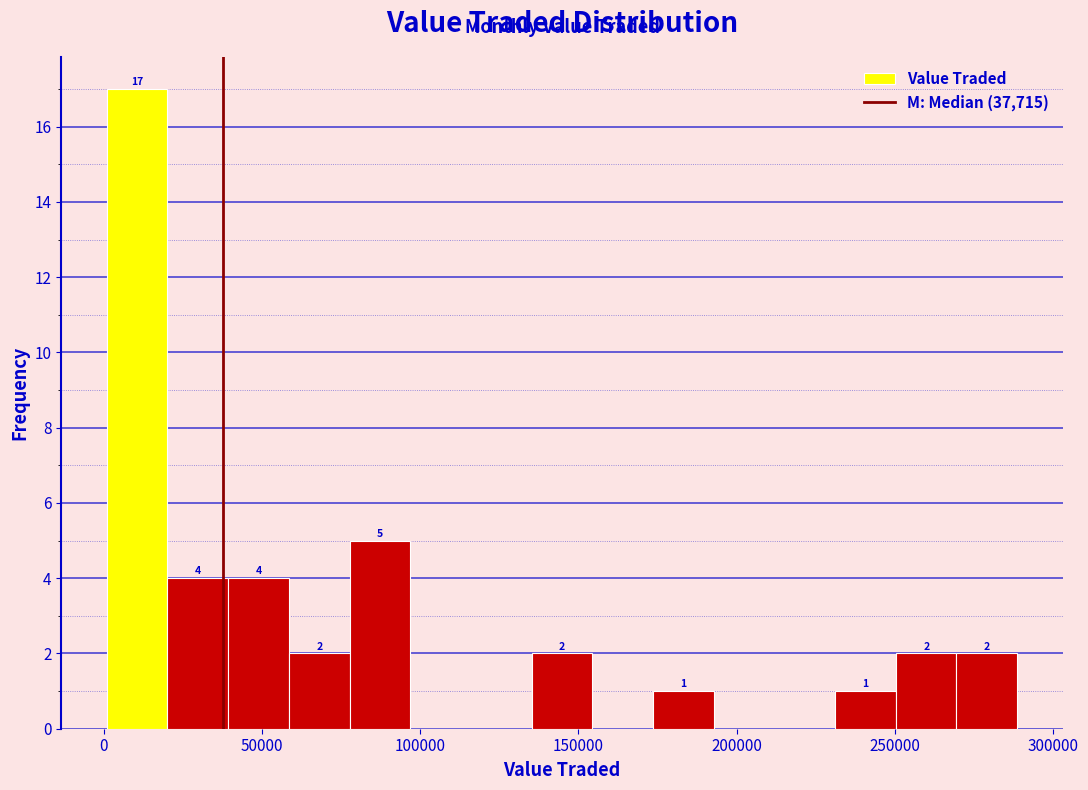

Around what value on the x-axis is the tallest bar? Give the approximate position of its centre, as read against the axis.

10000